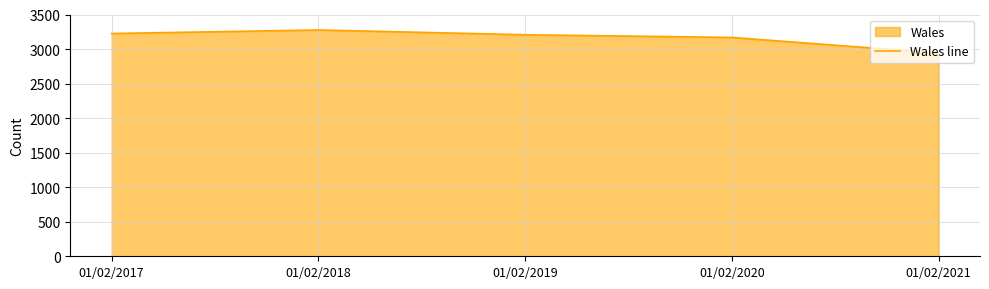

At which category does the data reach its first local peak?

01/02/2018